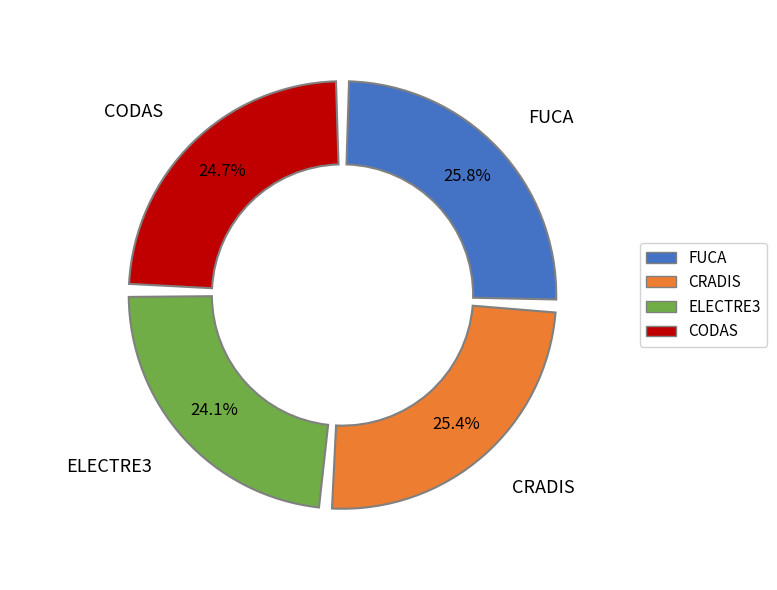

What percentage is the CODAS slice, to the nearest percent?

25%